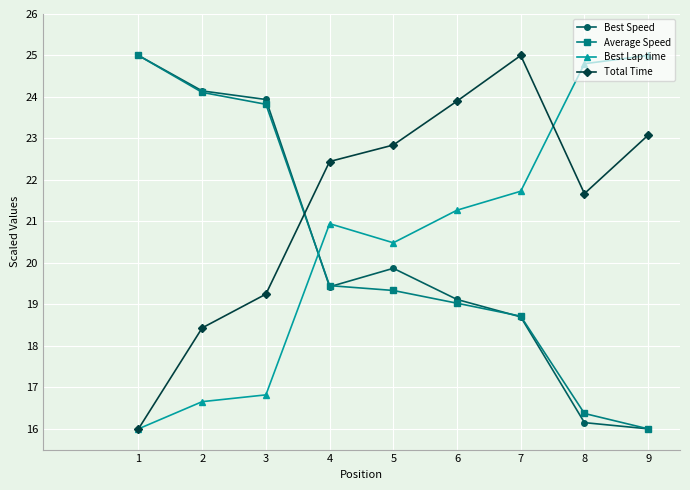

The value of Best Lap time at 4 is 9.2. True or false?

False